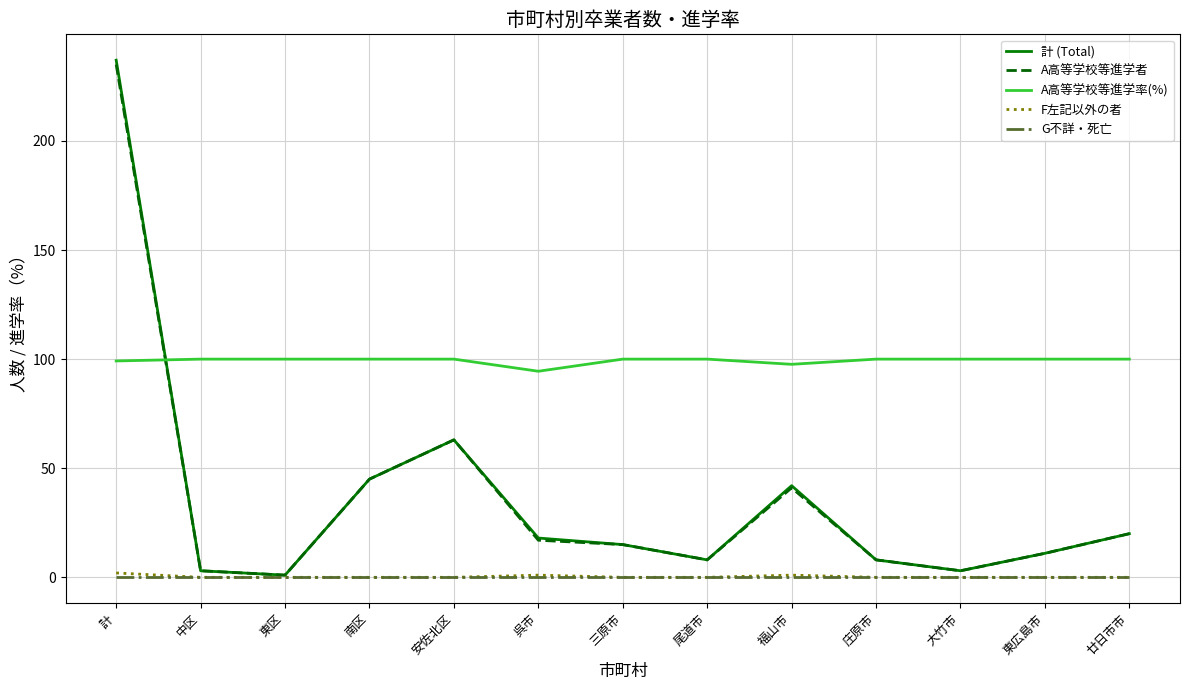

At which label is A高等学校等進学者 closest to 118?

安佐北区